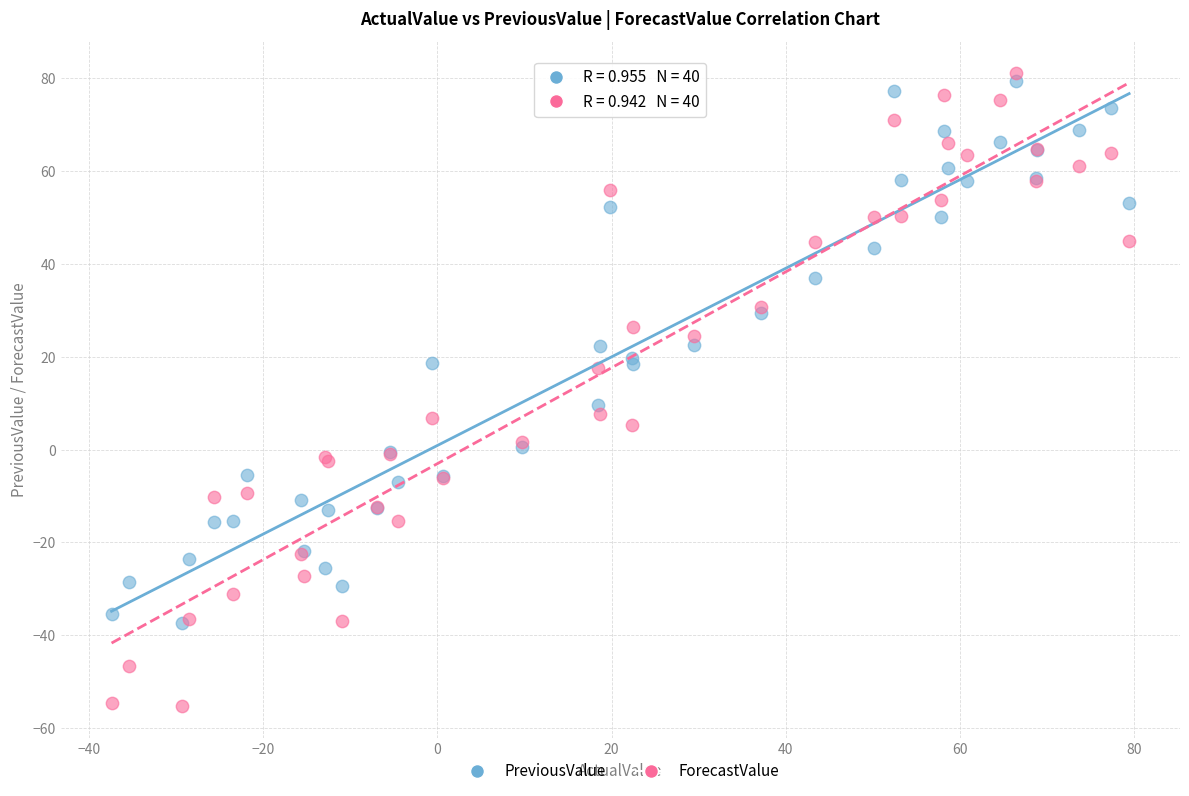

Across all series, what Y value is closest to 12?

9.7